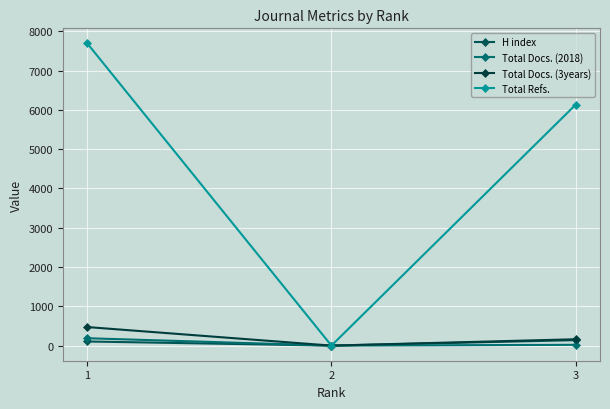

Is it true that H index equals 182 at 1?

False